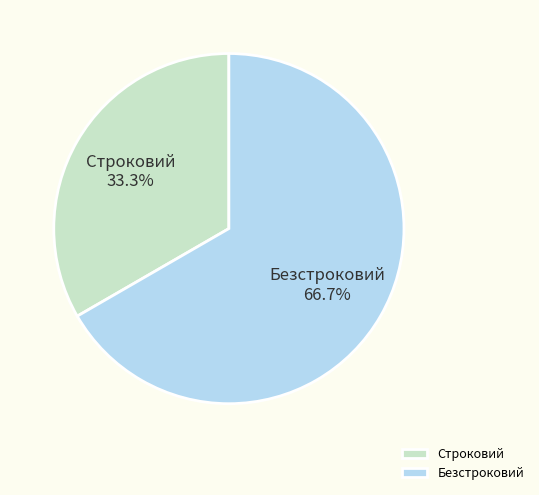

Which category accounts for the majority?

Безстроковий